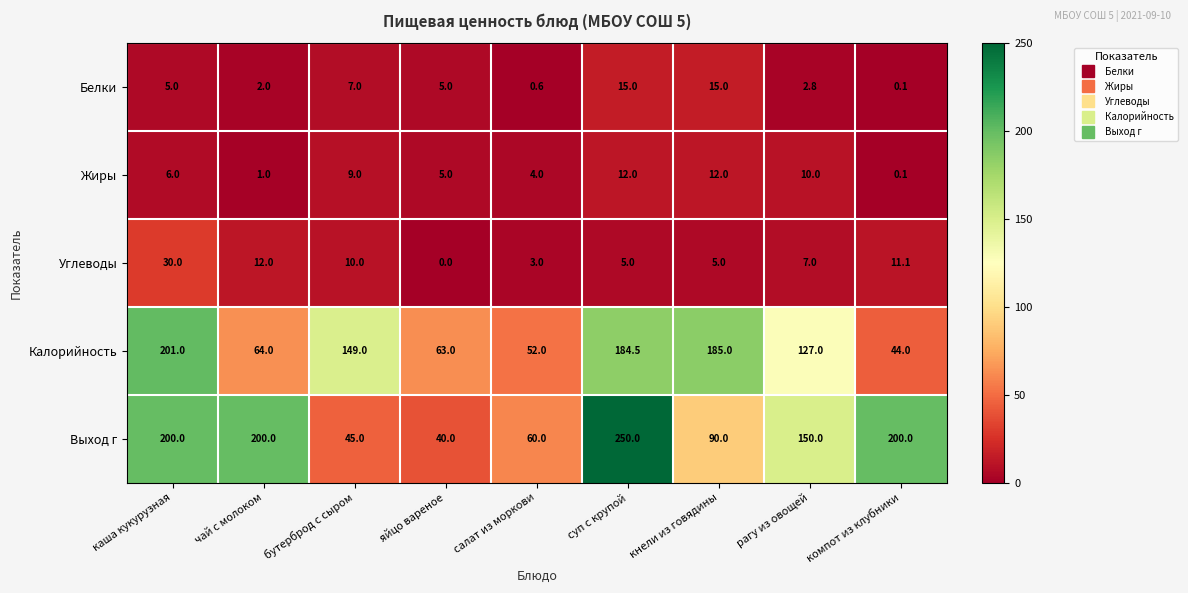

At how many categories does at least one series exceed 47?

9